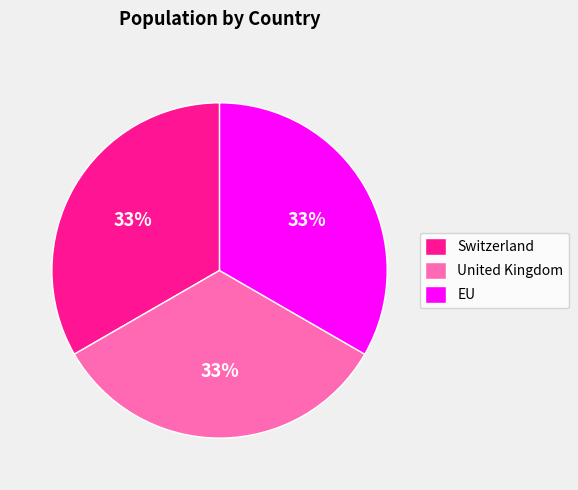

Count the number of slices in the pie.

3